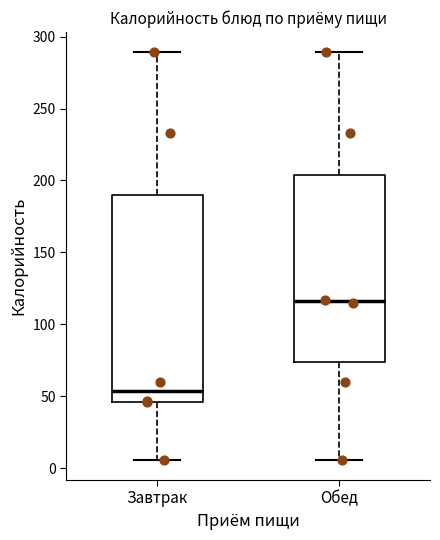

Which box has the highest median line?

Обед